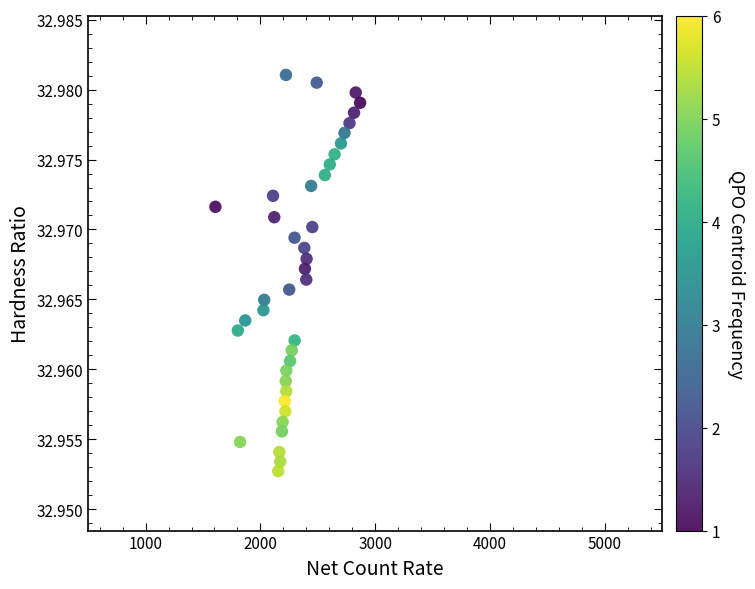

What is the range of X values (max minus min)?

1259.9